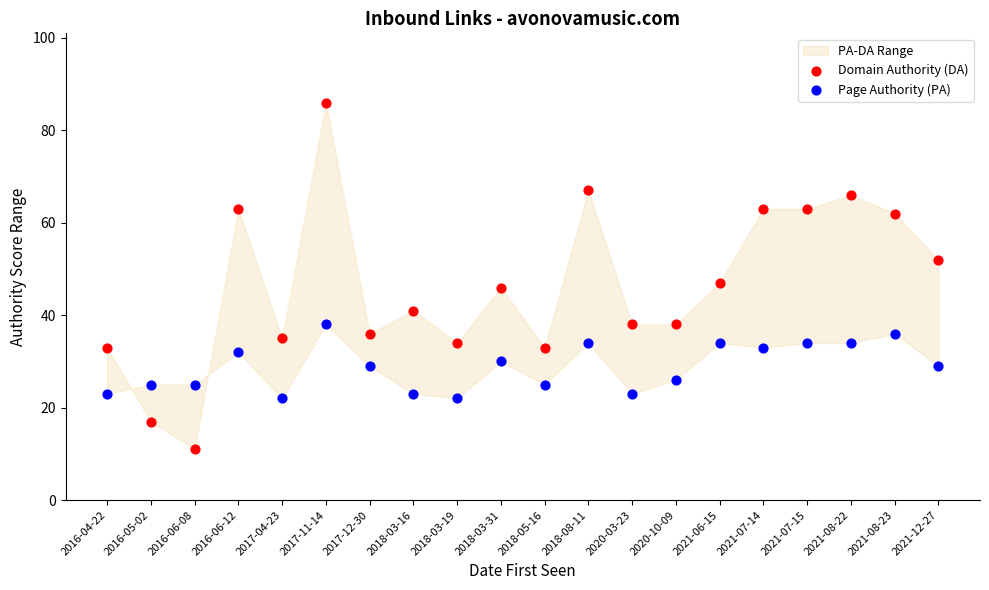

Which series reaches the maximum Y coordinate?

Domain Authority (DA)